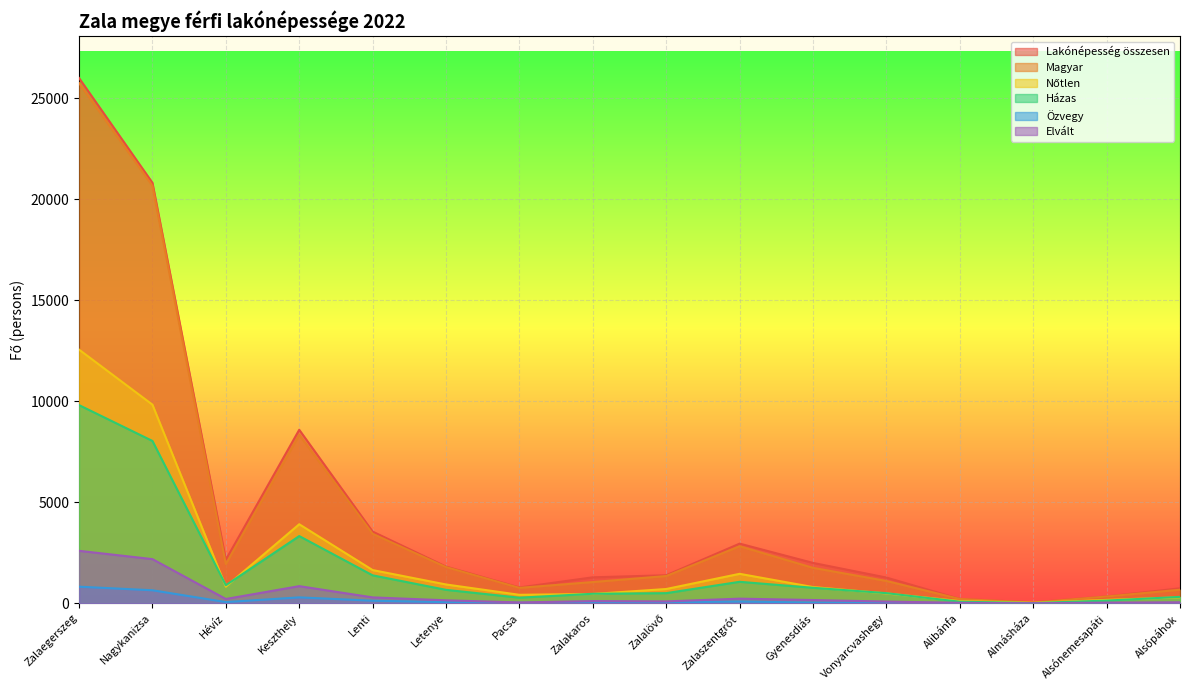

List the series in order of their peak value, lowest first.

Özvegy, Elvált, Házas, Nőtlen, Magyar, Lakónépesség összesen